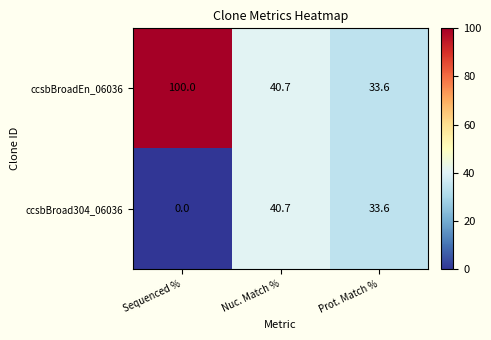

Reading left to right, what are all the values shown in this chart?

ccsbBroadEn_06036: 100.0	40.7	33.6
ccsbBroad304_06036: 0.0	40.7	33.6